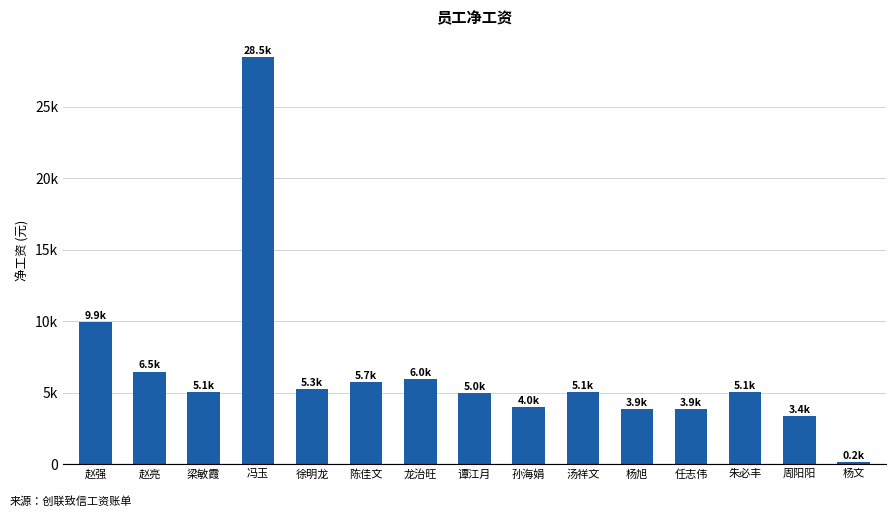

What is the difference between the maximum and minimum values?

28277.0